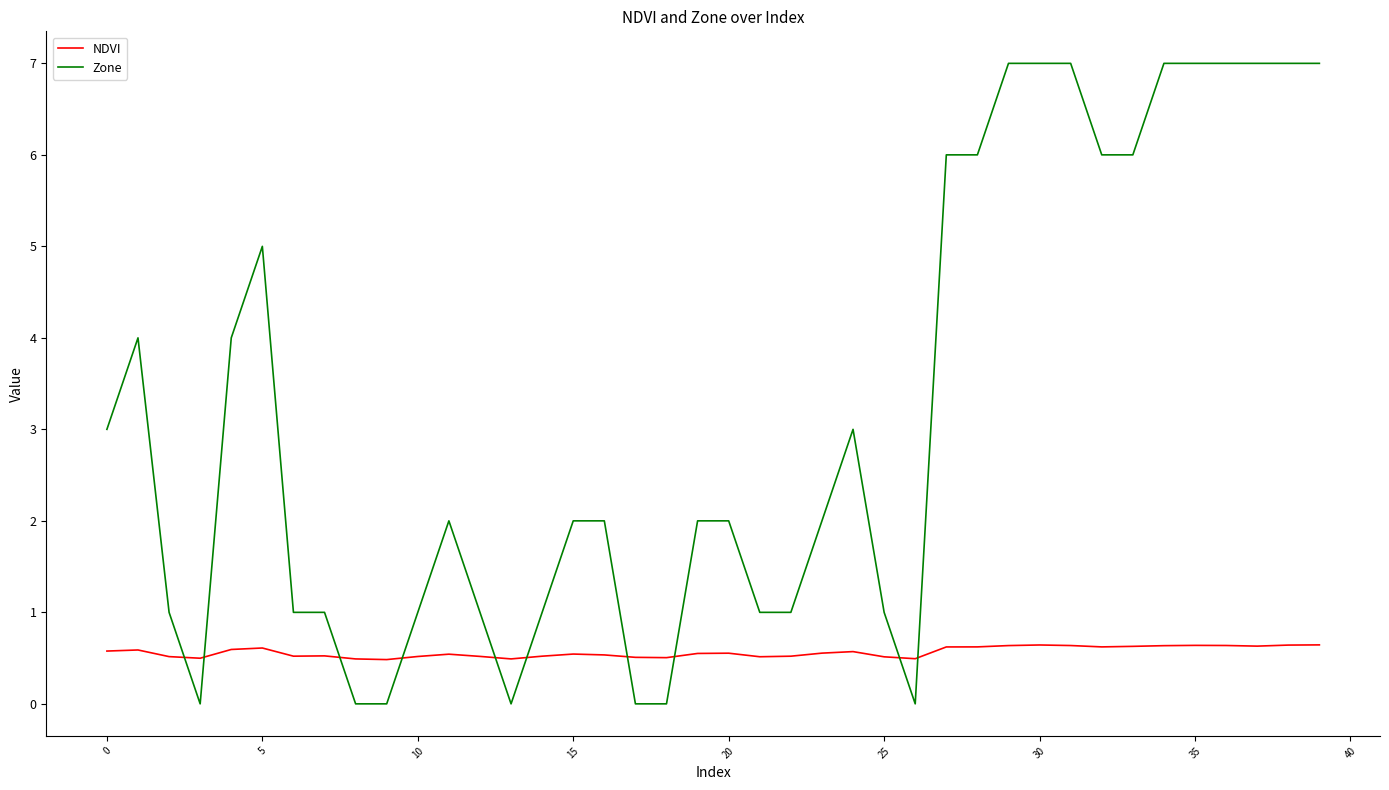

What is the difference between the maximum and minimum values in the NDVI series?

0.2